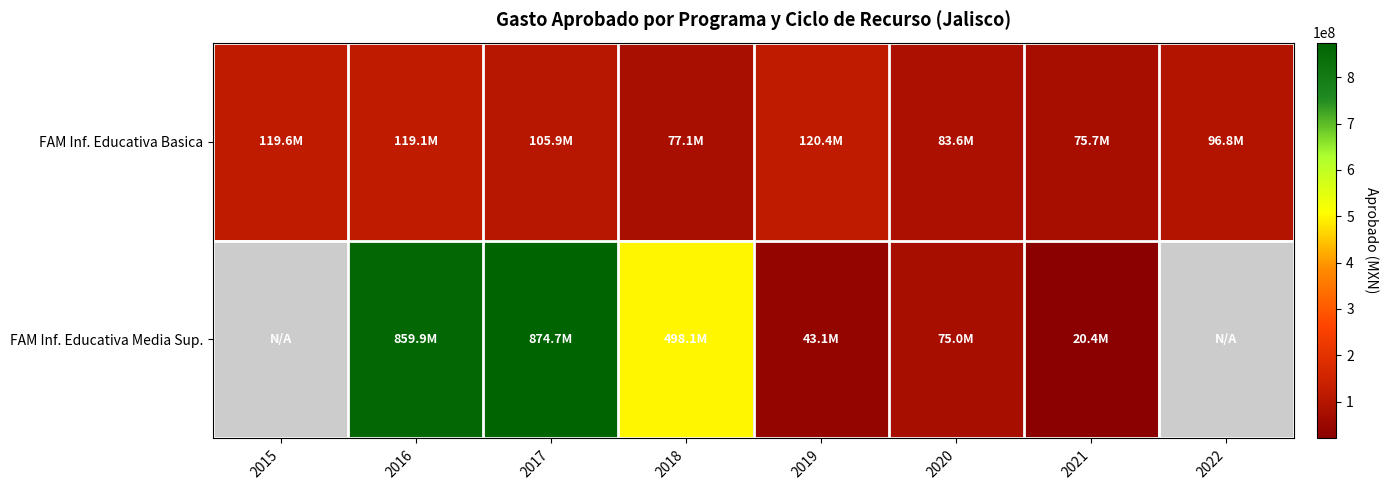

Count the number of categories in the chart.

8